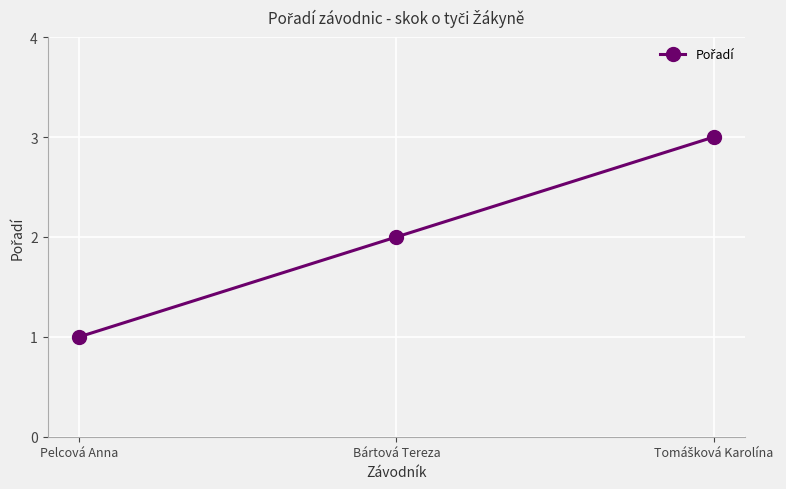

How many categories are shown in the chart?

3